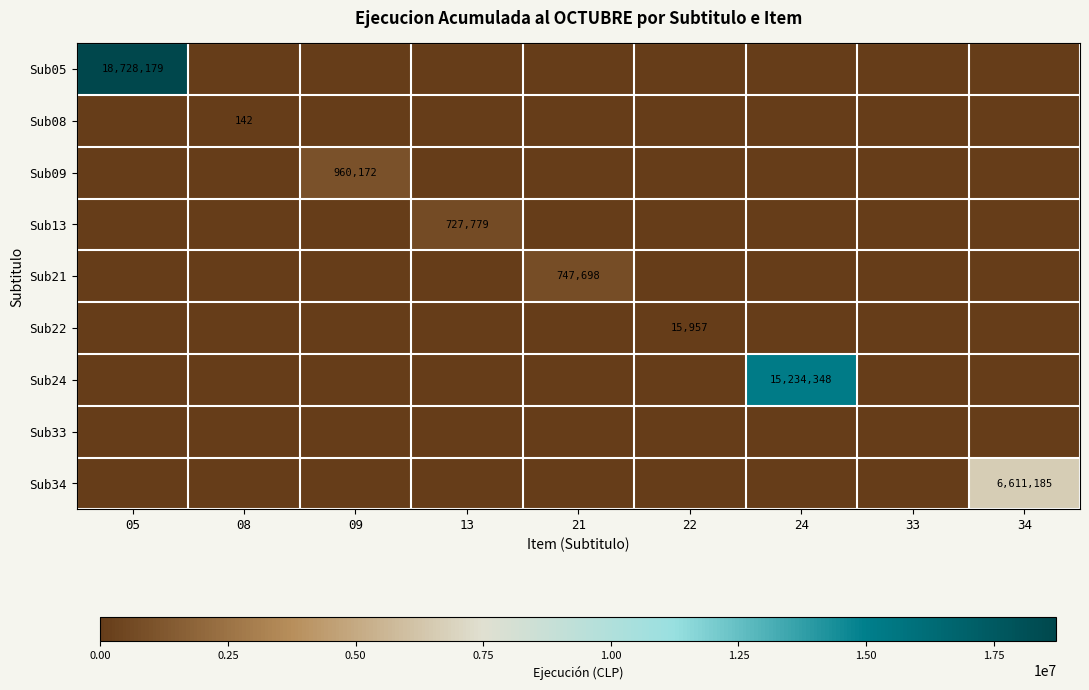

The value of Sub34 at 34 is 6611185. True or false?

True